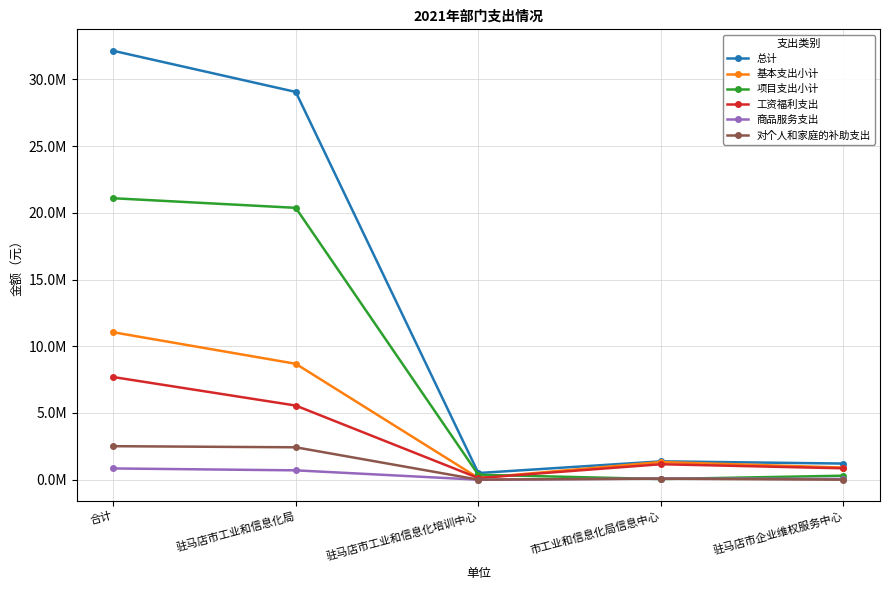

Reading left to right, list all the values displayed in this chart.

总计: 合计=32138878	驻马店市工业和信息化局=29054792	驻马店市工业和信息化培训中心=499490	市工业和信息化局信息中心=1374630	驻马店市企业维权服务中心=1209966
基本支出小计: 合计=11048878	驻马店市工业和信息化局=8684792	驻马店市工业和信息化培训中心=129490	市工业和信息化局信息中心=1324630	驻马店市企业维权服务中心=909966
项目支出小计: 合计=21090000	驻马店市工业和信息化局=20370000	驻马店市工业和信息化培训中心=370000	市工业和信息化局信息中心=50000	驻马店市企业维权服务中心=300000
工资福利支出: 合计=7693508	驻马店市工业和信息化局=5555573	驻马店市工业和信息化培训中心=124849	市工业和信息化局信息中心=1159416	驻马店市企业维权服务中心=853670
商品服务支出: 合计=843740	驻马店市工业和信息化局=701078	驻马店市工业和信息化培训中心=0	市工业和信息化局信息中心=86366	驻马店市企业维权服务中心=56296
对个人和家庭的补助支出: 合计=2511630	驻马店市工业和信息化局=2428141	驻马店市工业和信息化培训中心=4641	市工业和信息化局信息中心=78848	驻马店市企业维权服务中心=0